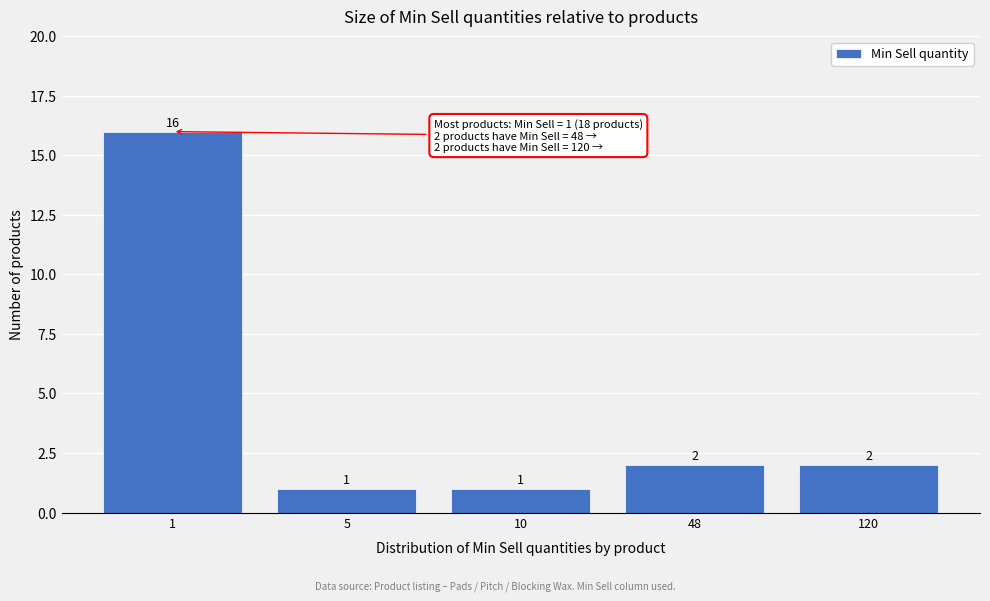

Reading left to right, extract all data points from this chart.

1=16	5=1	10=1	48=2	120=2